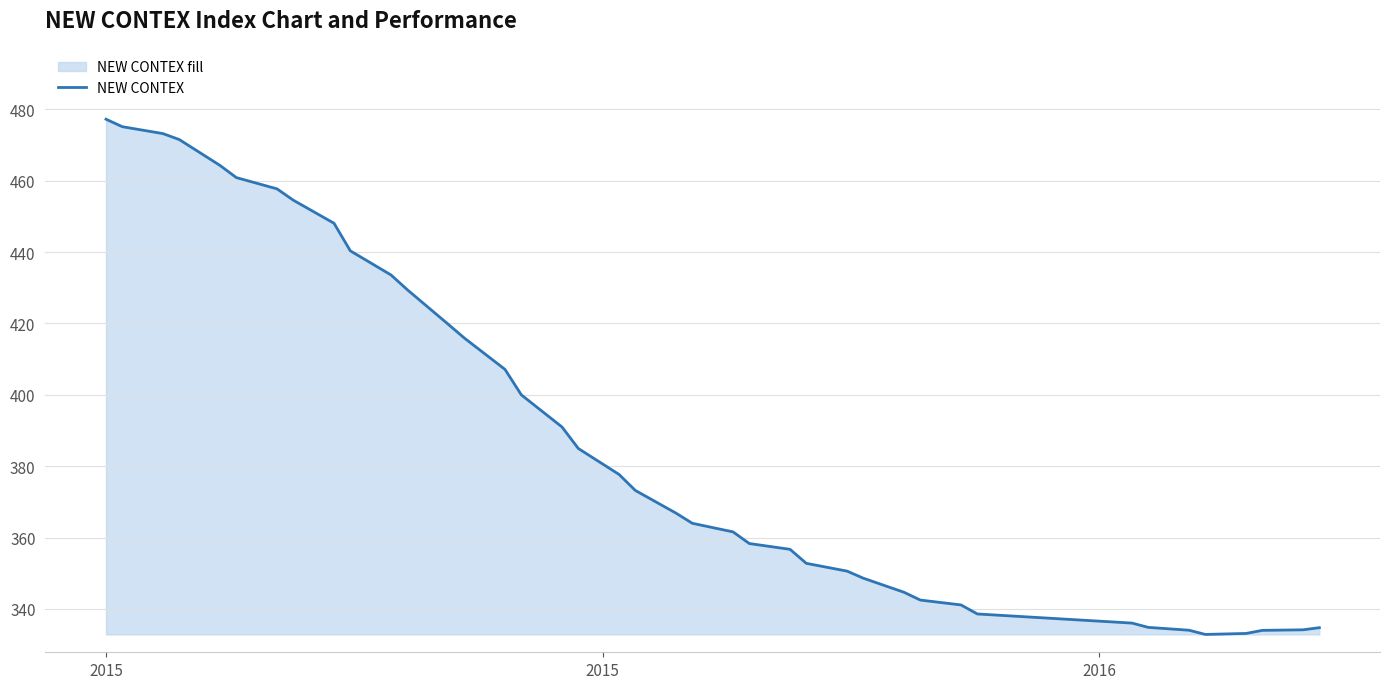

How many values exceed 373?

20